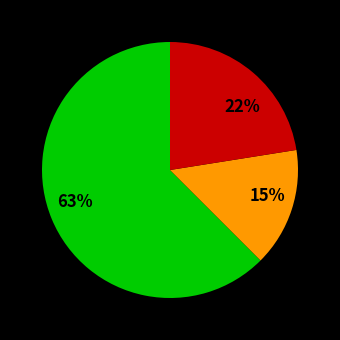

What percentage is the 15% slice, to the nearest percent?

15%